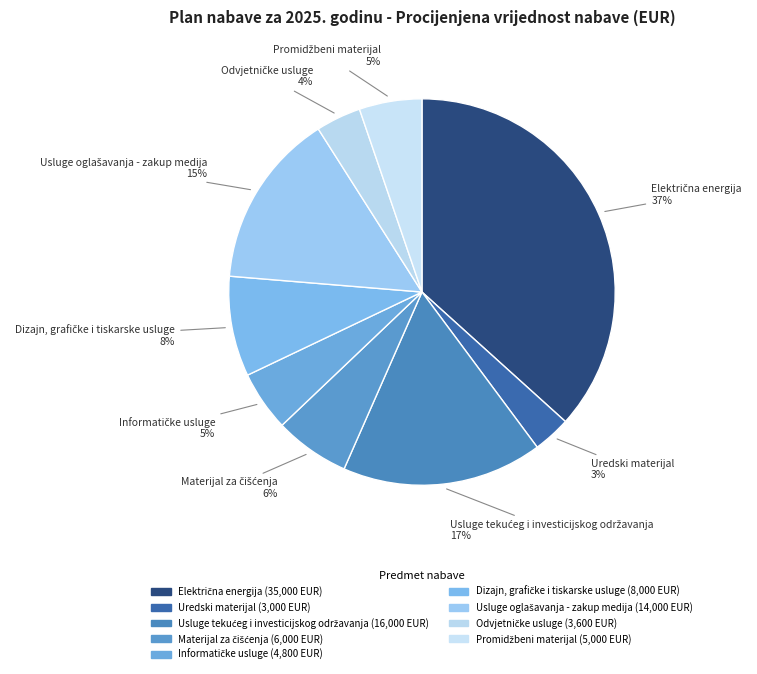

To the nearest percent, what is the average slice percentage?

11%